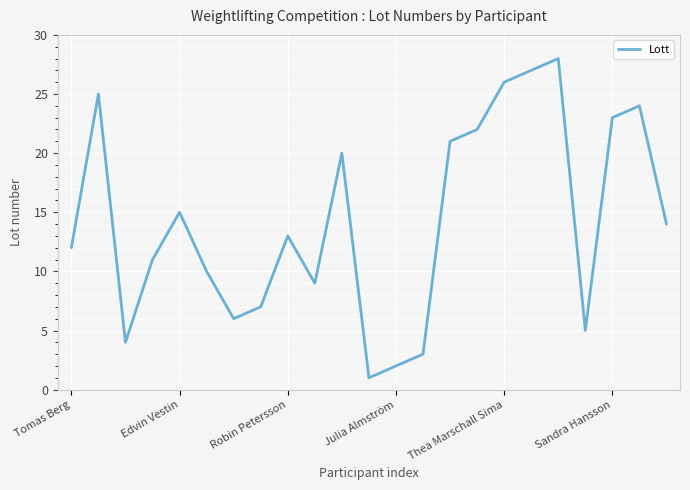

What is the maximum value shown in the chart?

28